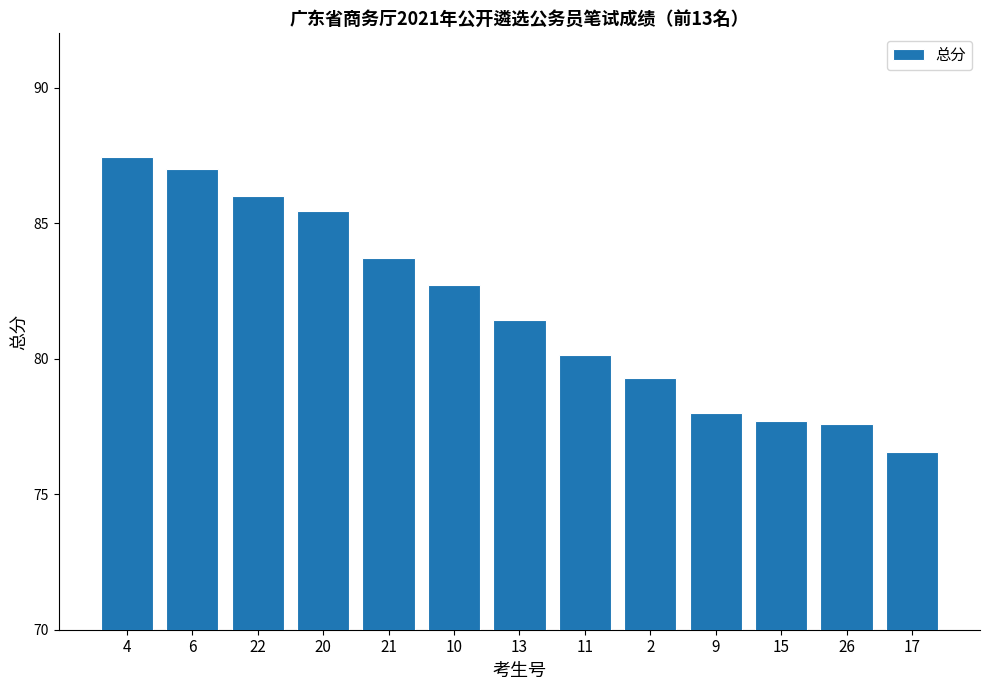

What is the average value?

81.8